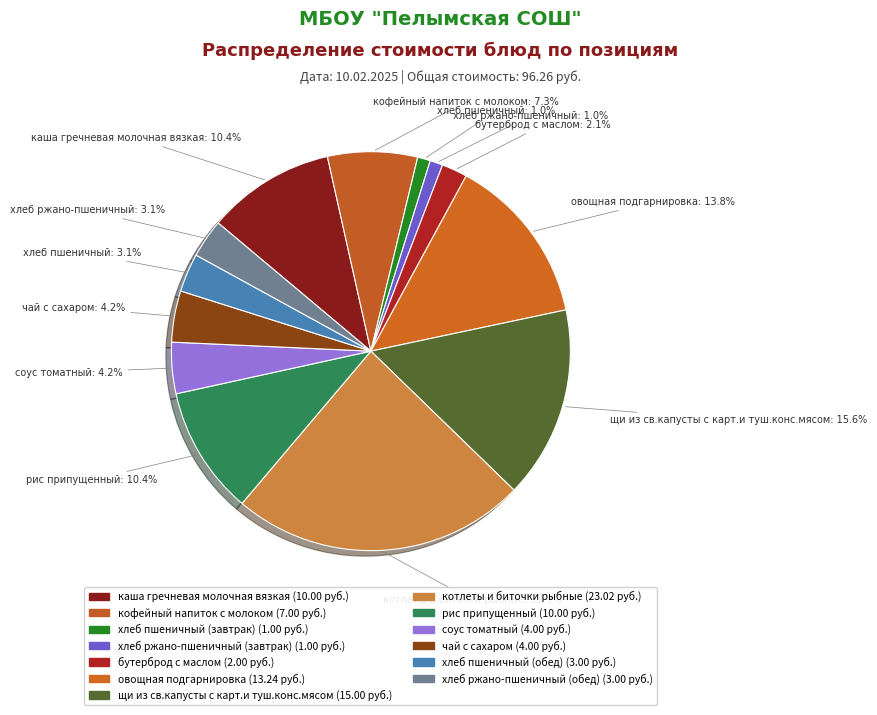

Does щи из св.капусты с карт.и туш.конс.мясом represent more than half of the total?

No